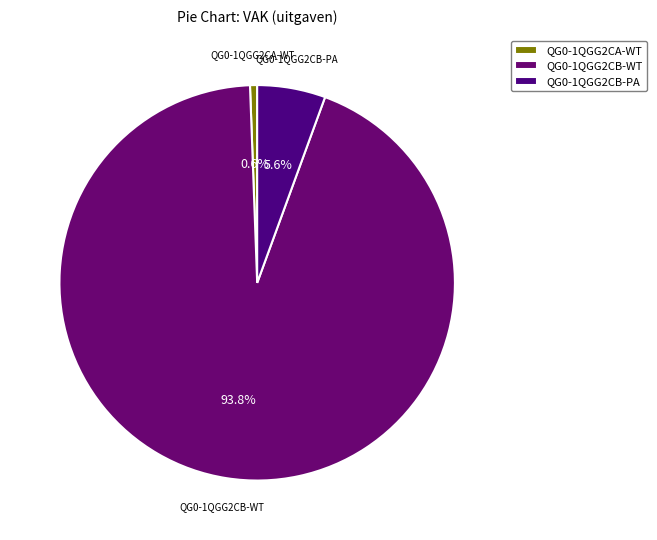

Which has a higher value, QG0-1QGG2CB-WT or QG0-1QGG2CB-PA?

QG0-1QGG2CB-WT